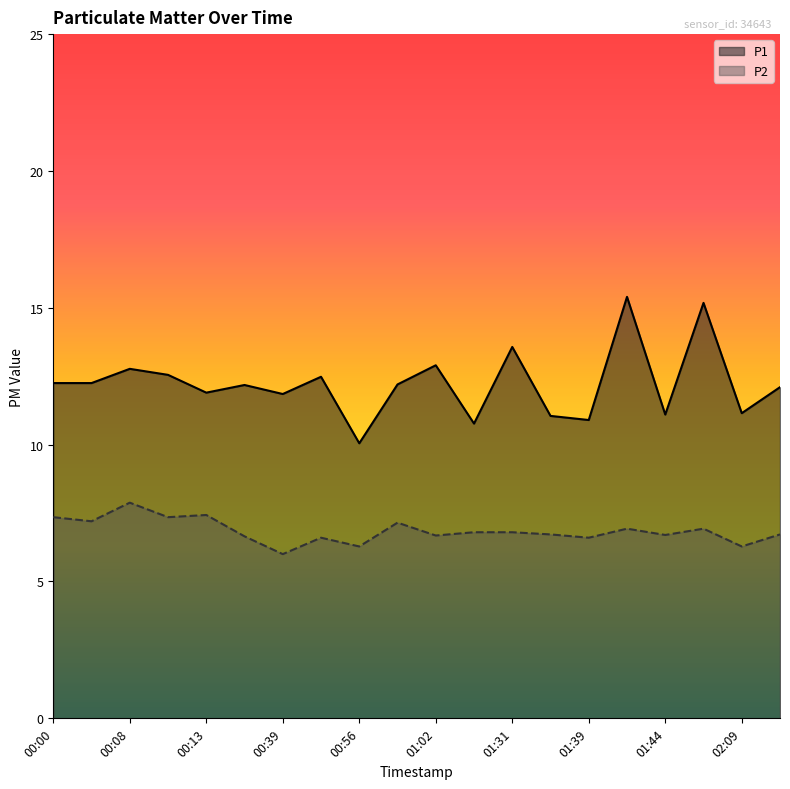

At which label does P1 reach its peak?

01:41